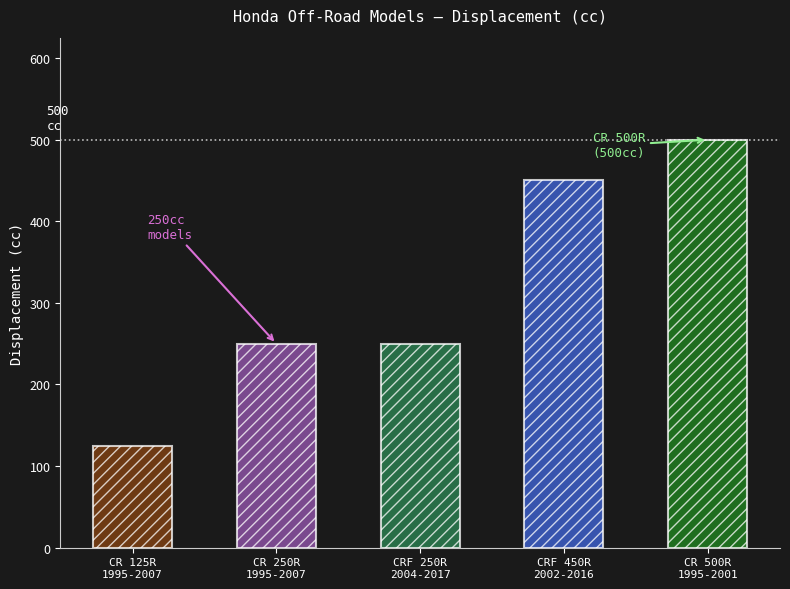

Reading left to right, list all the values displayed in this chart.

CR 125R
1995-2007=125	CR 250R
1995-2007=250	CRF 250R
2004-2017=250	CRF 450R
2002-2016=450	CR 500R
1995-2001=500